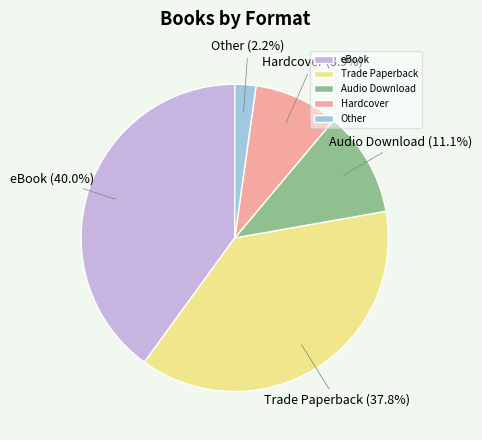

To the nearest percent, what percentage of the pie is Hardcover?

9%